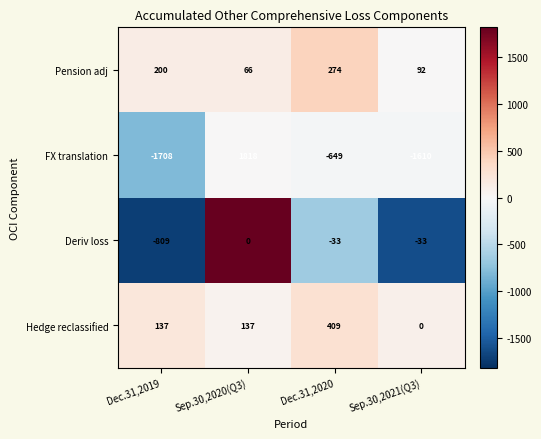

What is the difference between the highest and lowest values at Sep.30,2021(Q3)?

1702